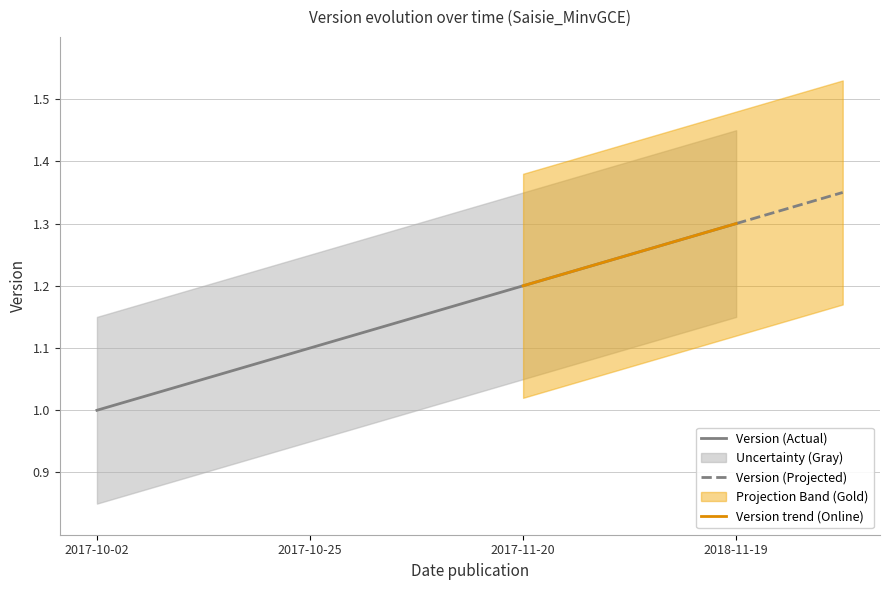

Reading left to right, extract all data points from this chart.

2017-10-02=1.0	2017-10-25=1.1	2017-11-20=1.2	2018-11-19=1.3